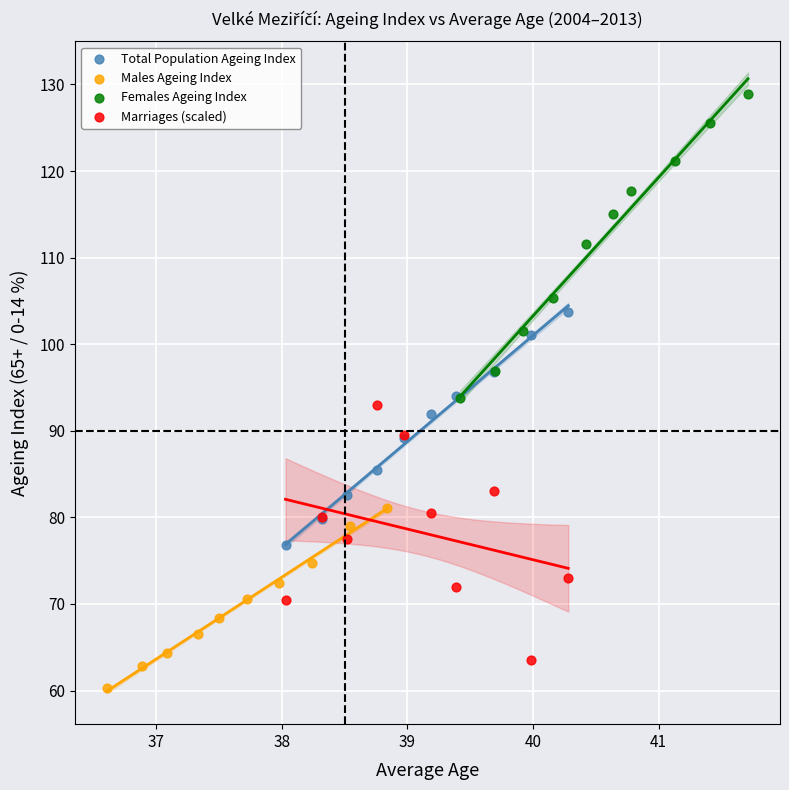

Which series reaches the maximum Y coordinate?

Females Ageing Index